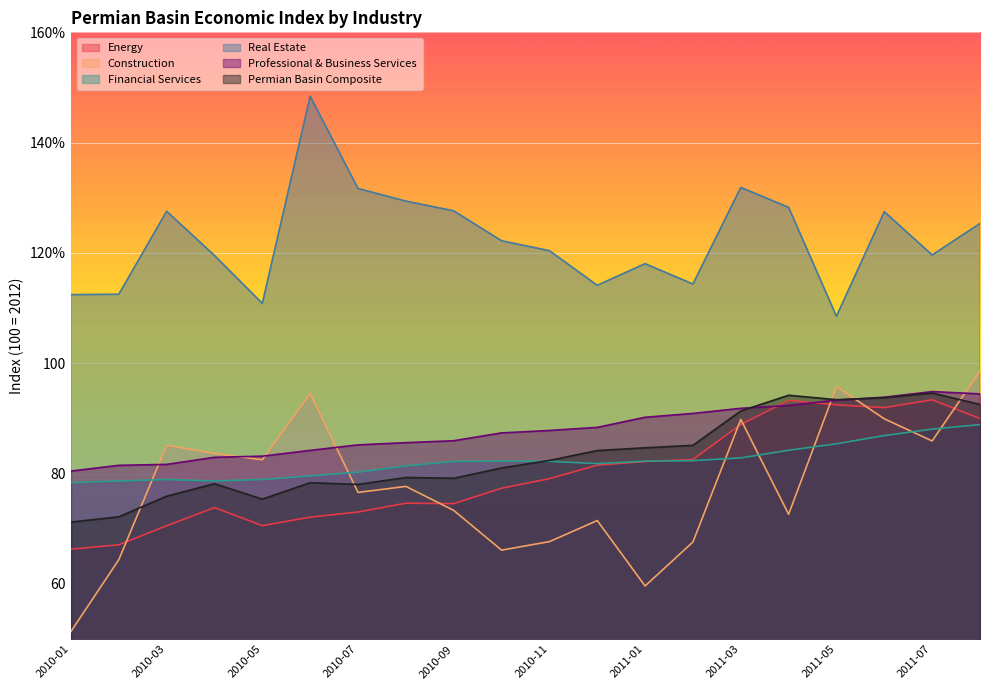

How many interior local peaks does the Real Estate series have?

5